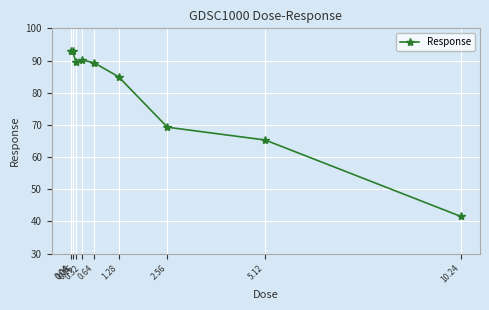

How many data points are above 89?

5